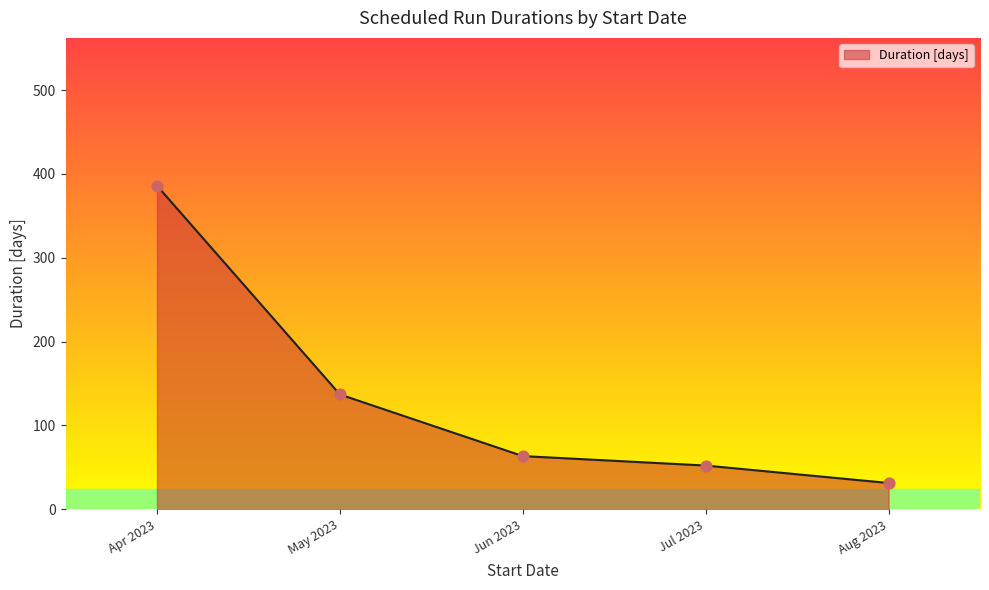

At which label does Duration [days] reach its minimum?

Aug 2023